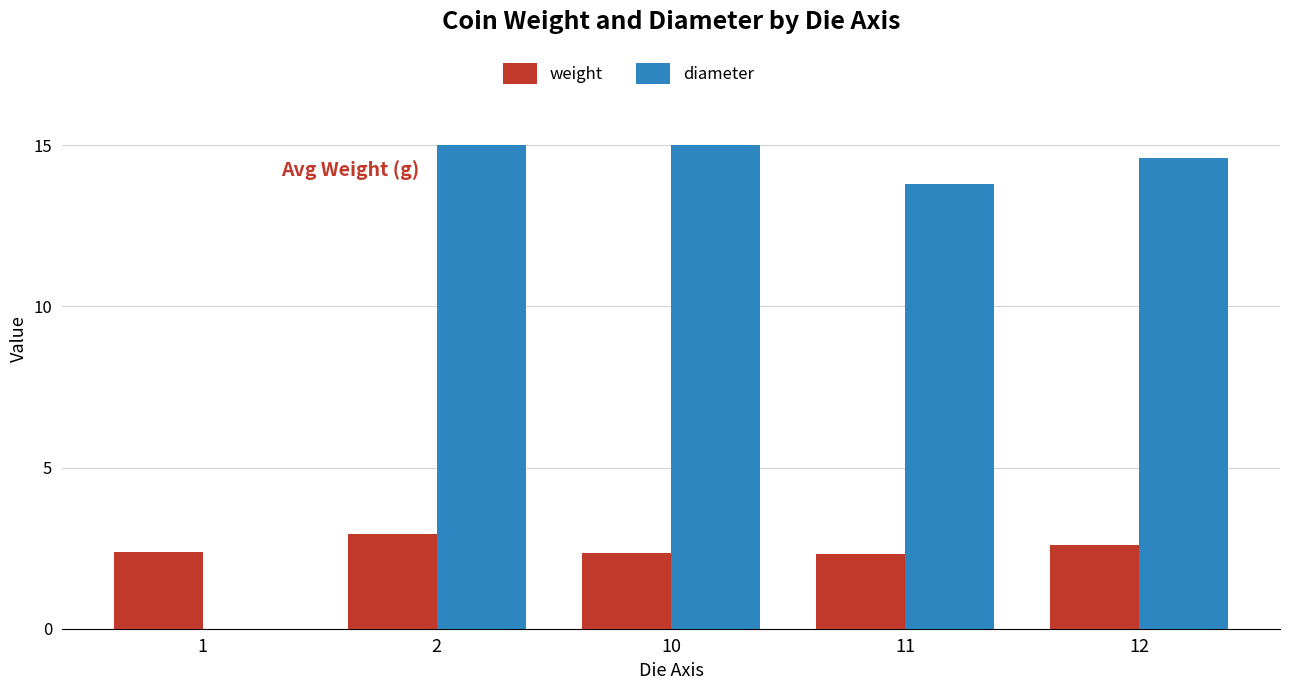

What is the sum of the weight values at 2 and 10?

5.3